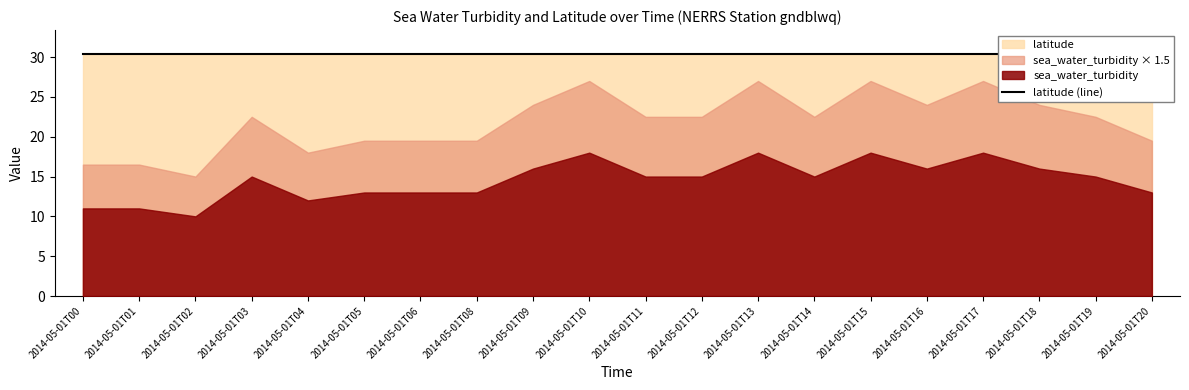

True or false: latitude has a value of 30.4 at 2014-05-01T12.

True